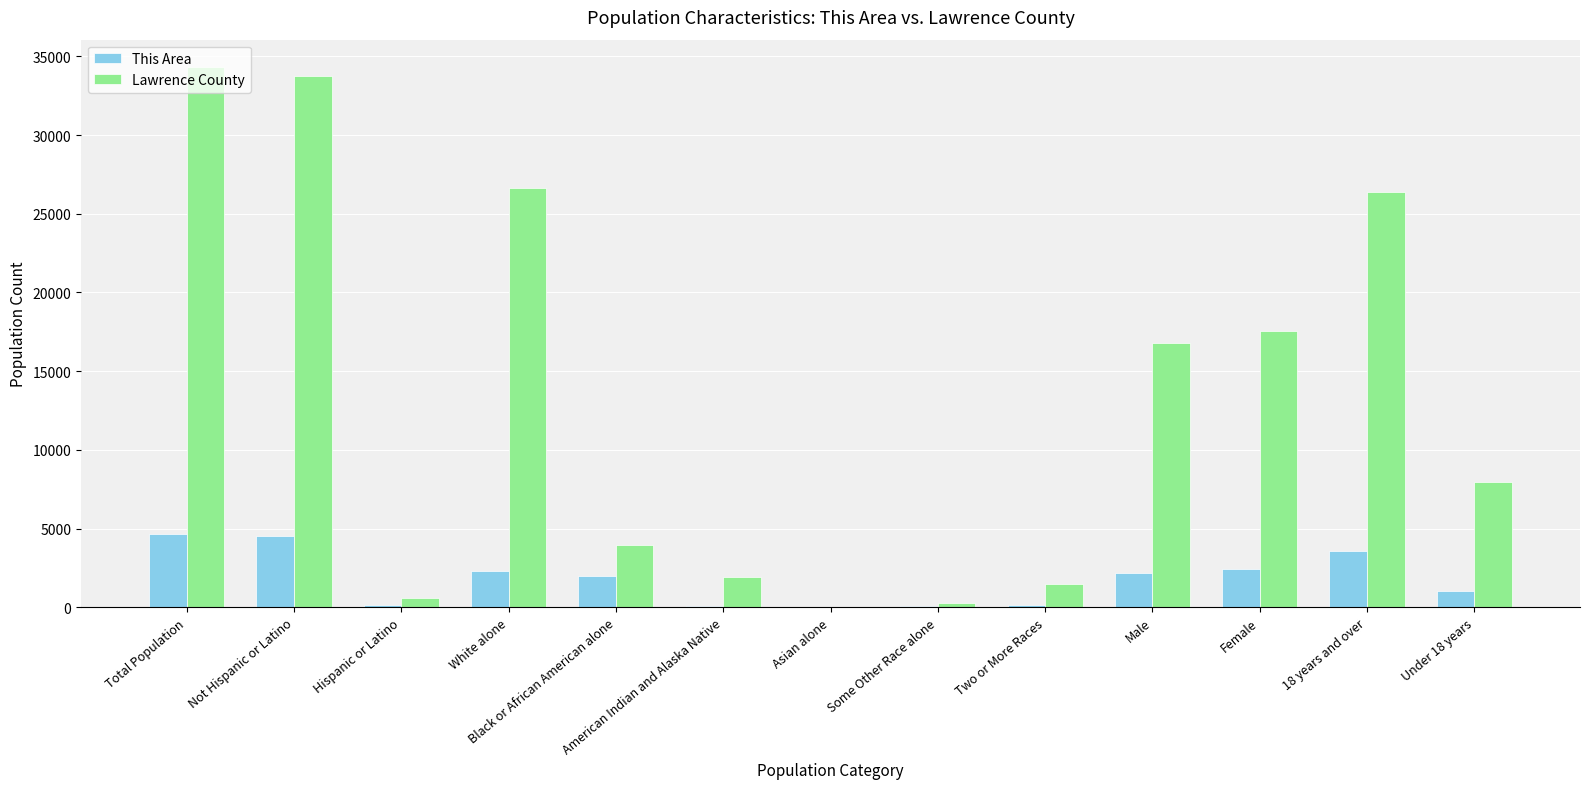

What is the highest value of the Lawrence County series?

34339